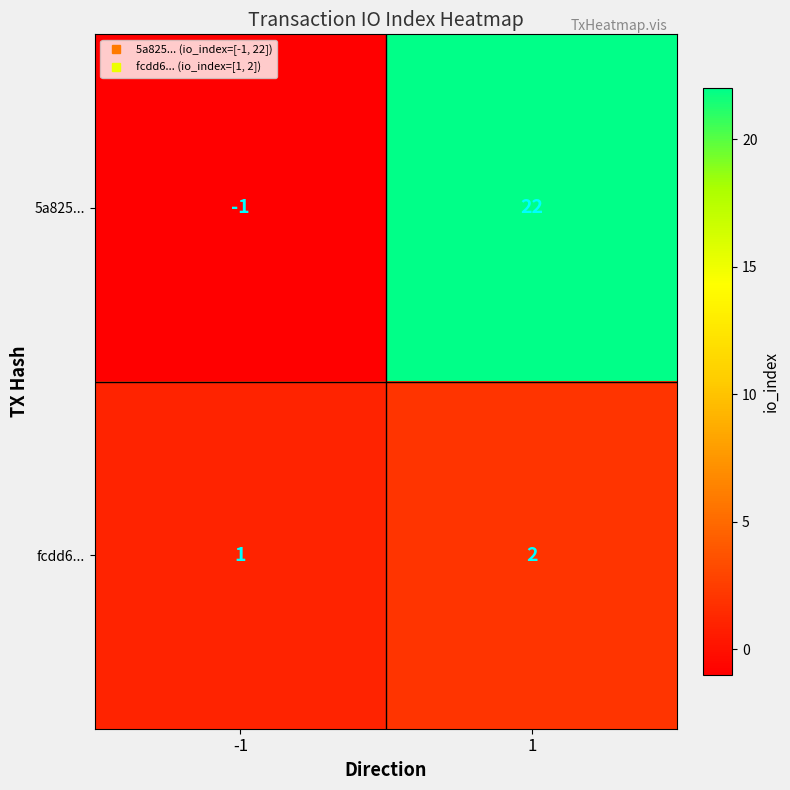

What is the sum of all 5a825... values?

21